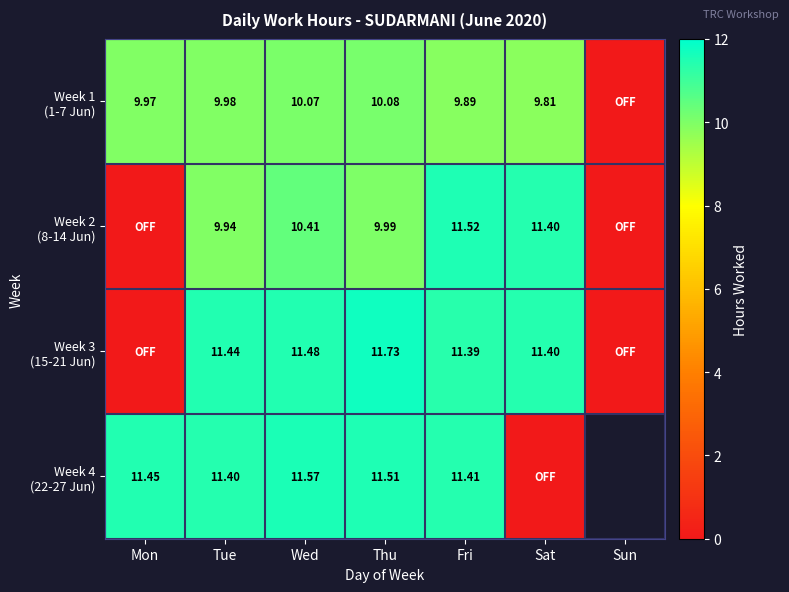

What is the difference between the maximum and second lowest values in the Week 1 (1-7 Jun) series?

0.3